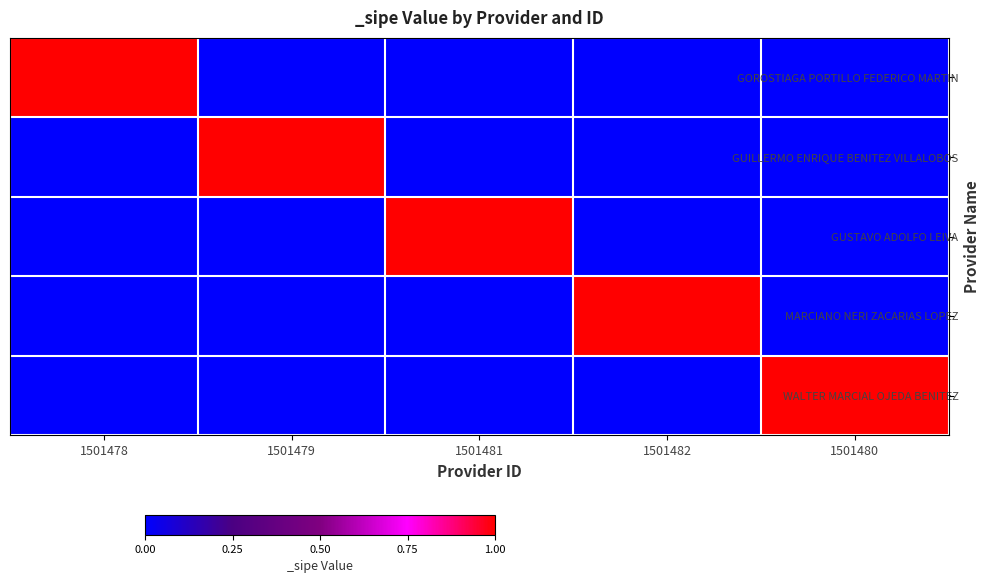

At 1501480, list the series in order from largest to smallest.

WALTER MARCIAL OJEDA BENITEZ, GOROSTIAGA PORTILLO FEDERICO MARTIN, GUILLERMO ENRIQUE BENITEZ VILLALOBOS, GUSTAVO ADOLFO LEIVA, MARCIANO NERI ZACARIAS LOPEZ